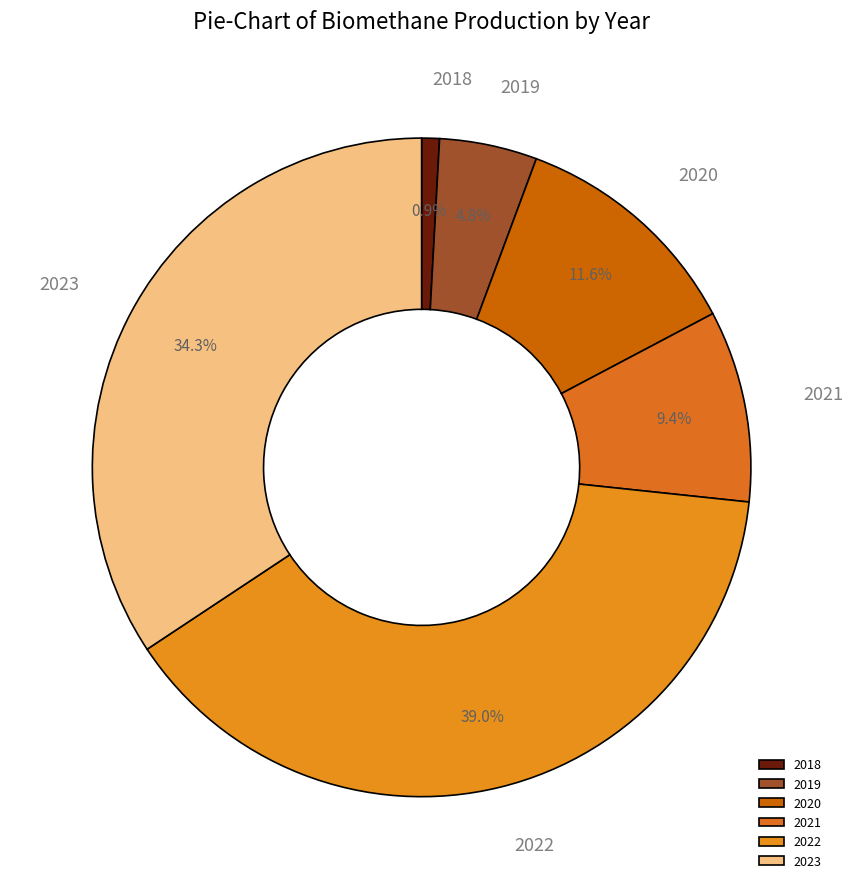

Which has a higher value, 2021 or 2020?

2020